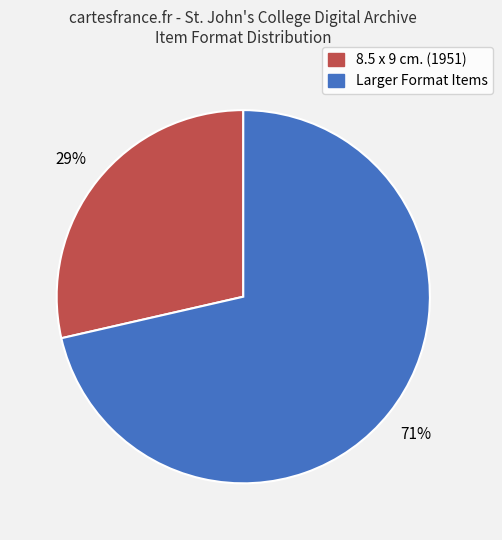

To the nearest percent, what is the average slice percentage?

50%